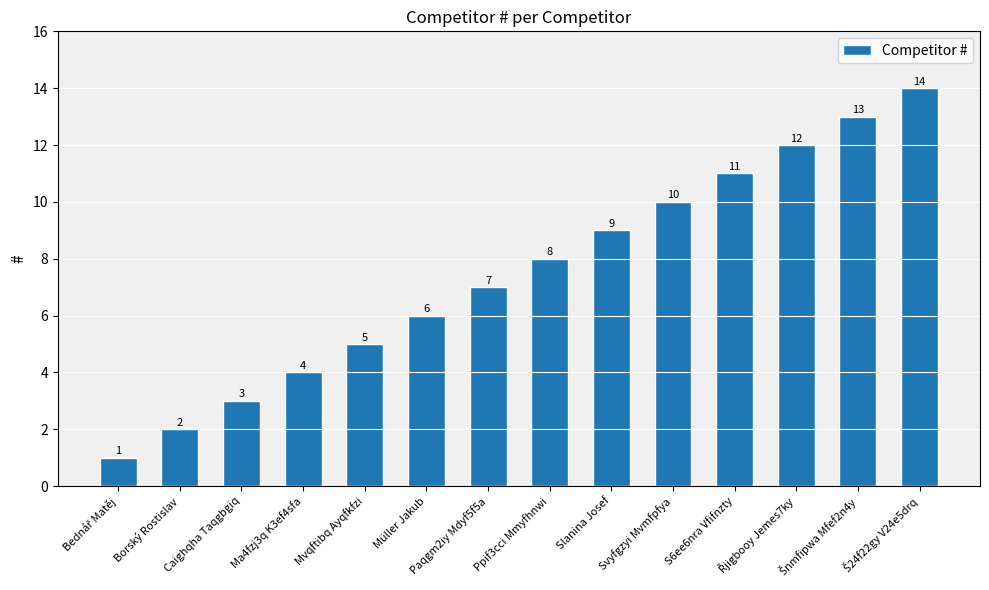

Is it true that the value at Svyfgzyi Mvmfpfya is 14?

False